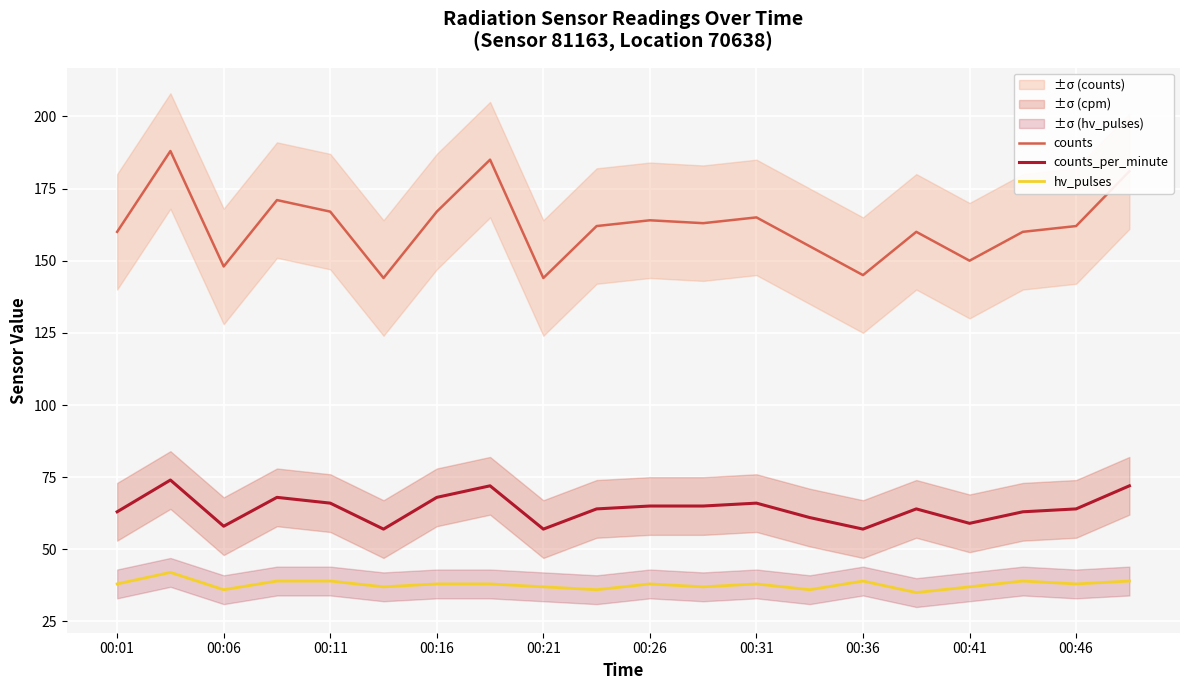

List the series in order of their overall mean, lowest first.

hv_pulses, counts_per_minute, counts